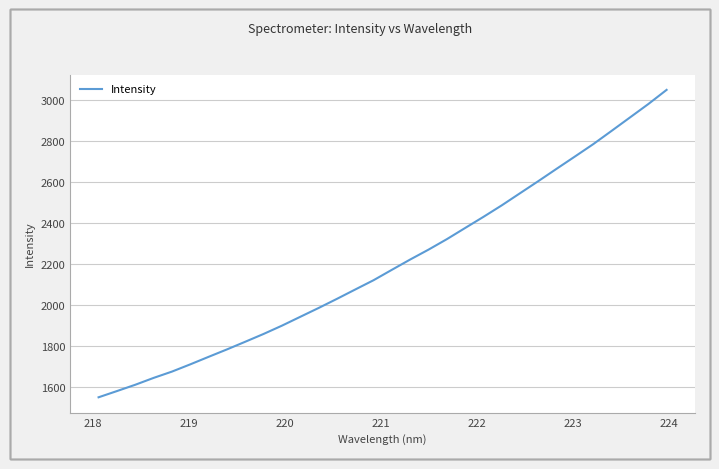

What is the difference between the maximum and minimum values?

1497.1